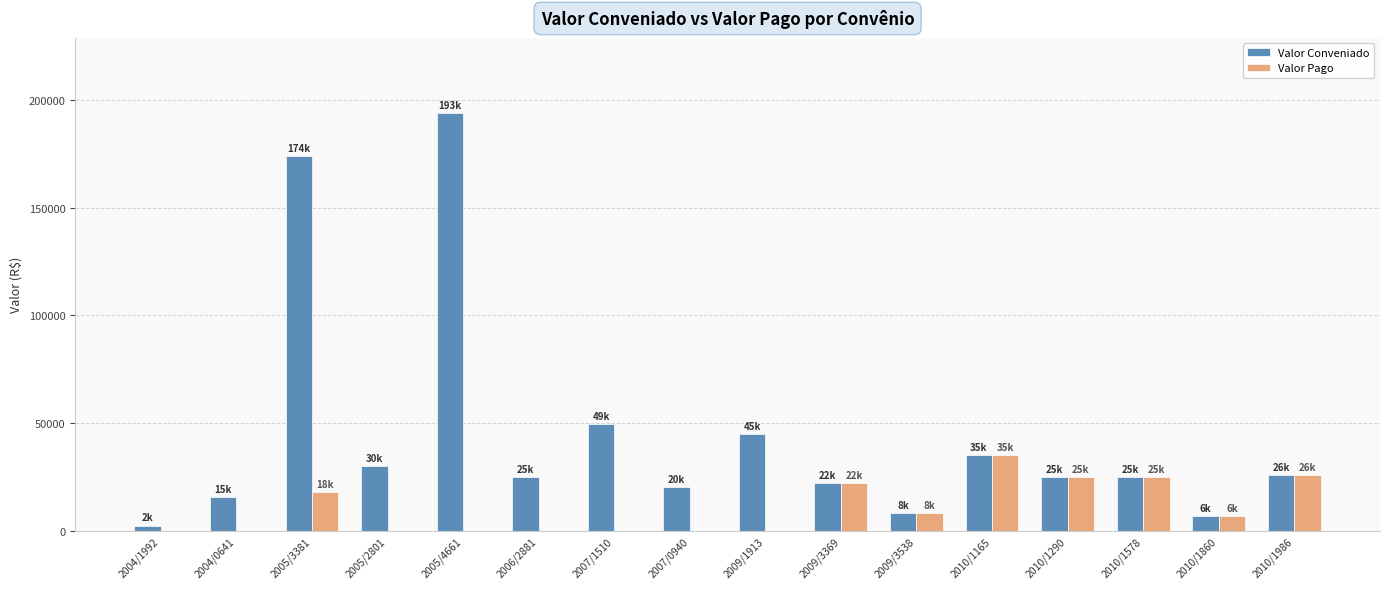

Count the number of categories in the chart.

16